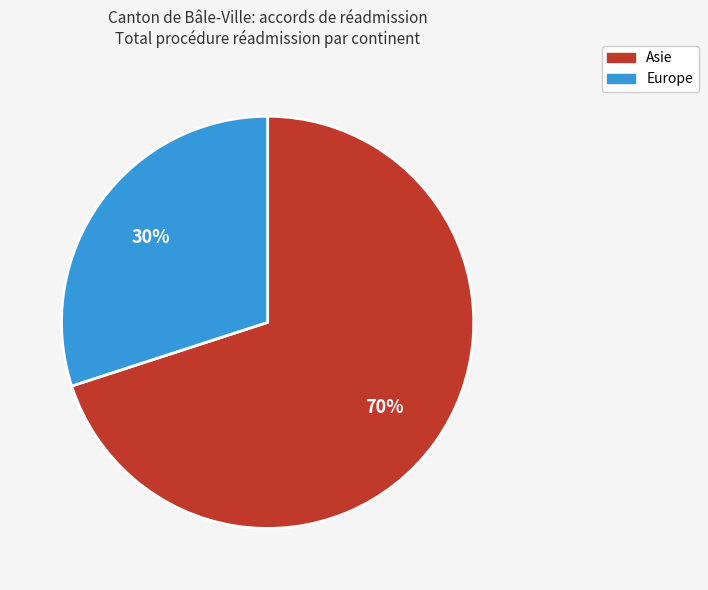

To the nearest percent, what is the average slice percentage?

50%